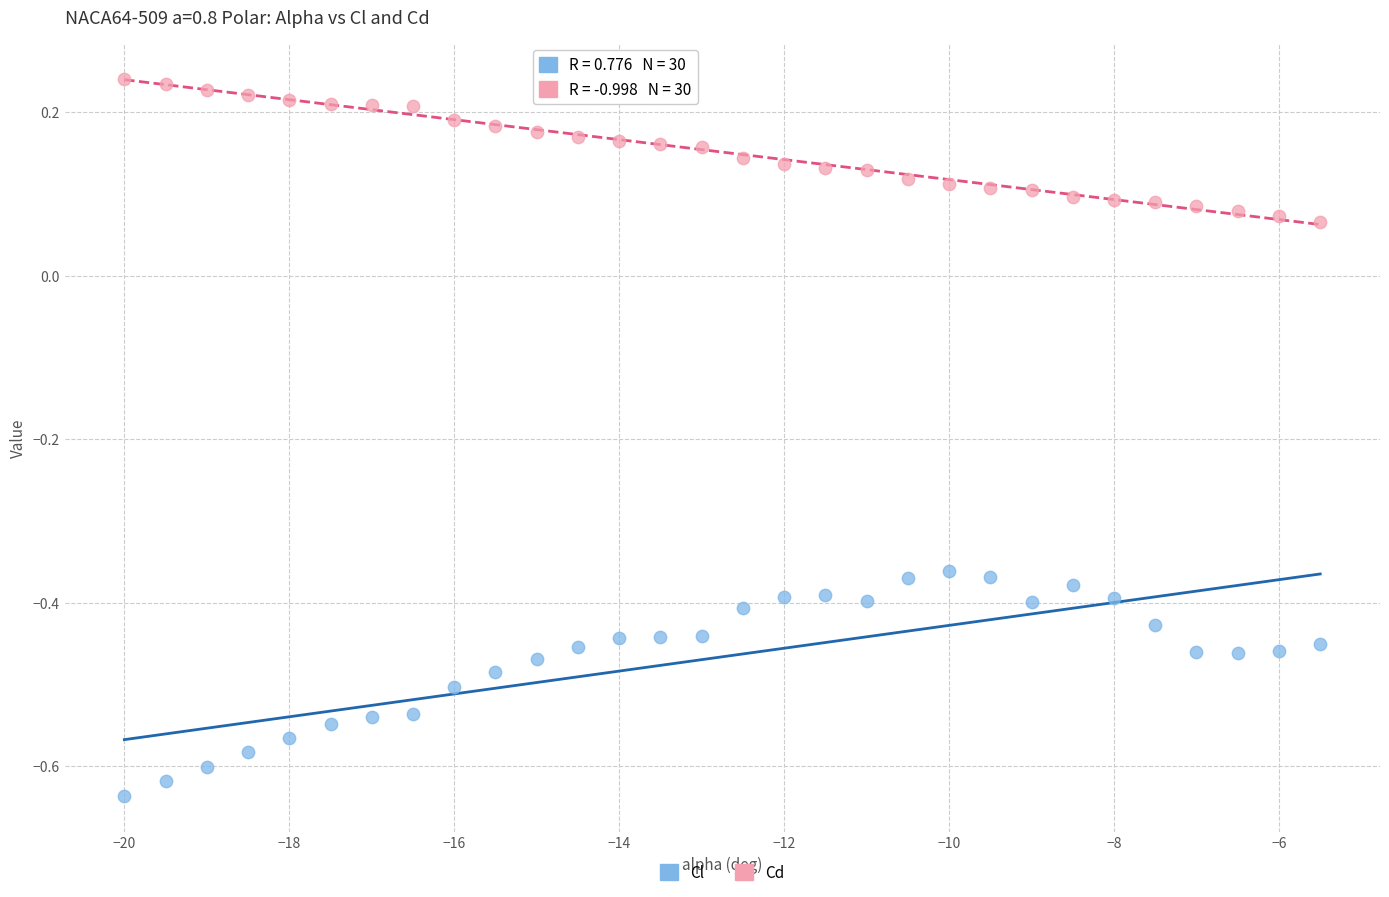

Across all data points, what is the range of Y values (max minus min)?

0.9